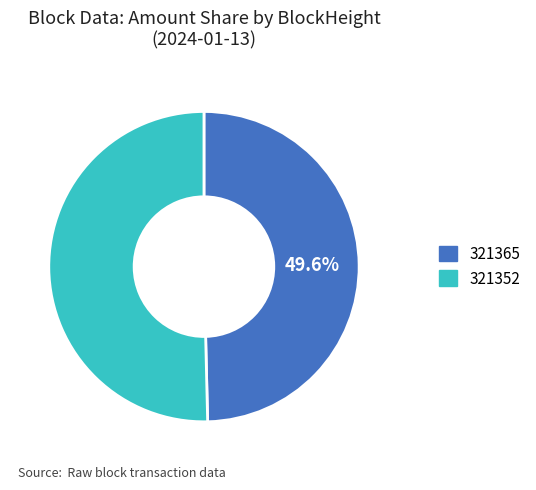

Which category has the smallest portion of the pie?

321365